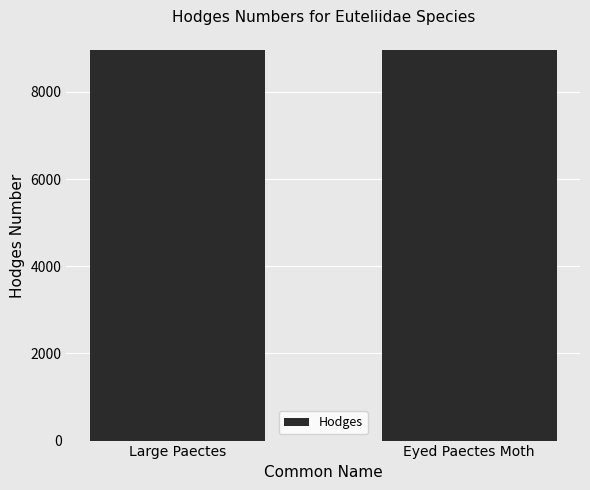

What is the change in value from Large Paectes to Eyed Paectes Moth?

-5